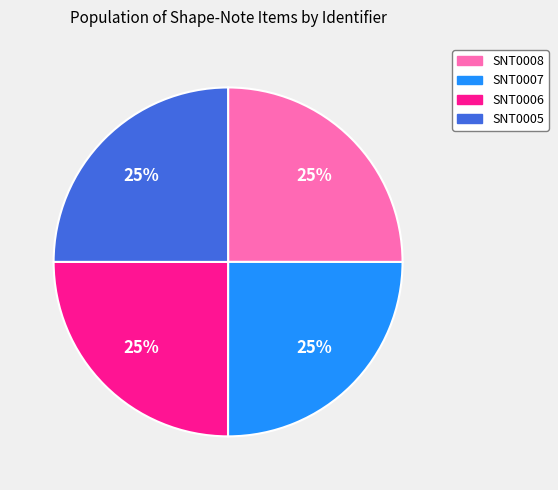

To the nearest percent, what is the combined percentage of SNT0006 and SNT0008?

50%